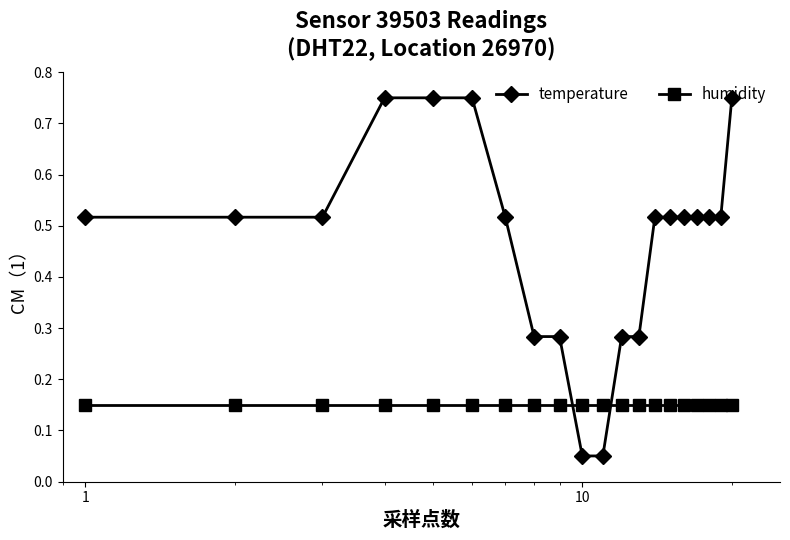

How many times do humidity and temperature cross each other?

2